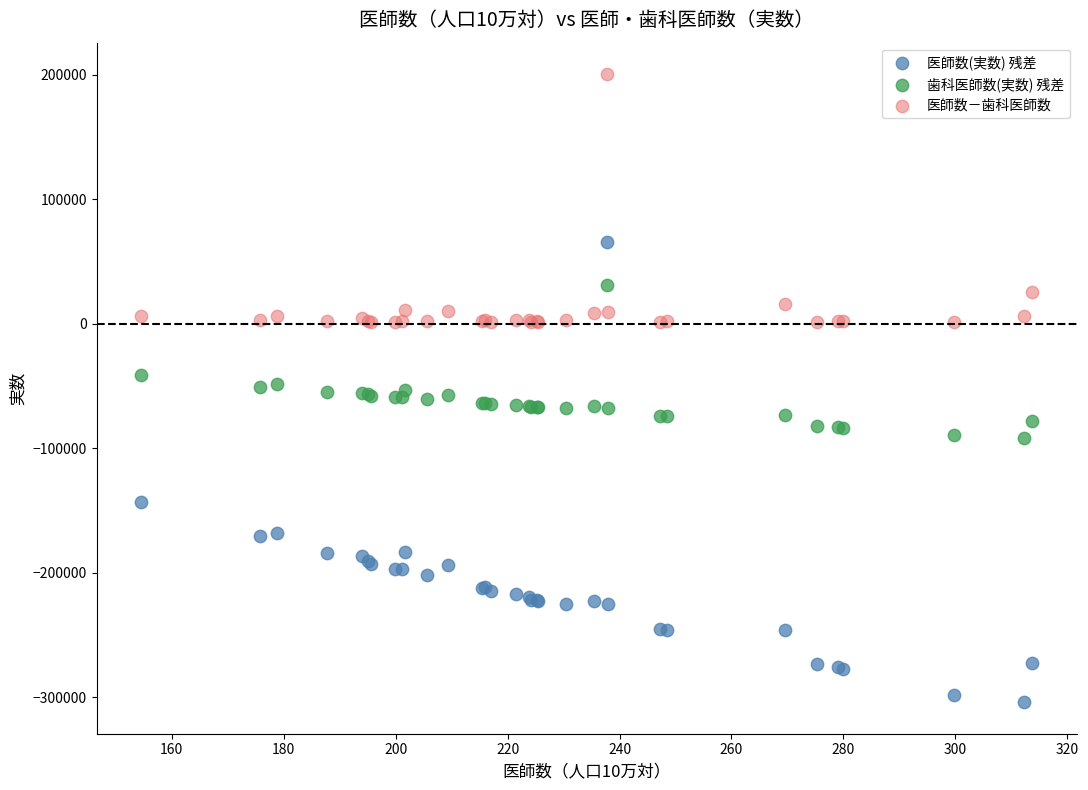

Which series contains the lowest Y value?

医師数(実数) 残差